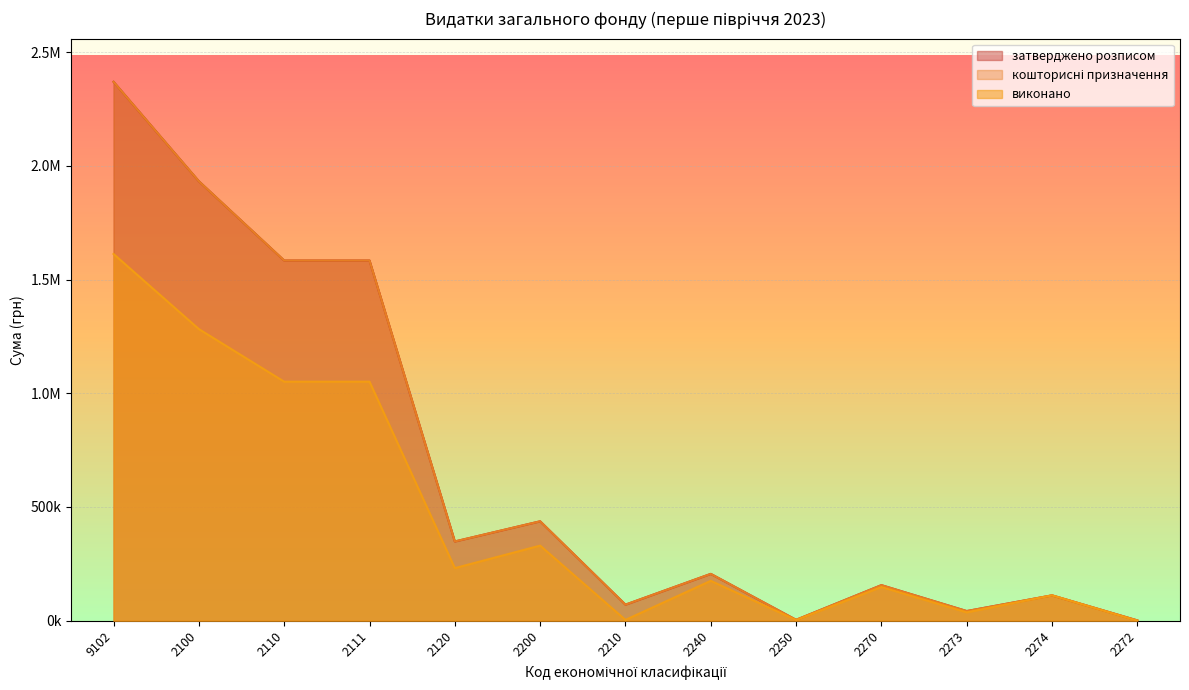

Reading left to right, list all the values displayed in this chart.

затверджено розписом: 2369170.0	1932020.0	1583570.0	1583570.0	348450.0	437150.0	70700.0	206000.0	4000.0	156450.0	42500.0	111550.0	1400.0
кошторисні призначення: 2369170.0	1932020.0	1583570.0	1583570.0	348450.0	437150.0	70700.0	206000.0	4000.0	156450.0	42500.0	111550.0	1400.0
виконано: 1612303.1	1282099.4	1050901.1	1050901.1	231198.3	330203.7	3600.0	175362.0	2933.7	148307.9	36757.9	111550.0	0.0